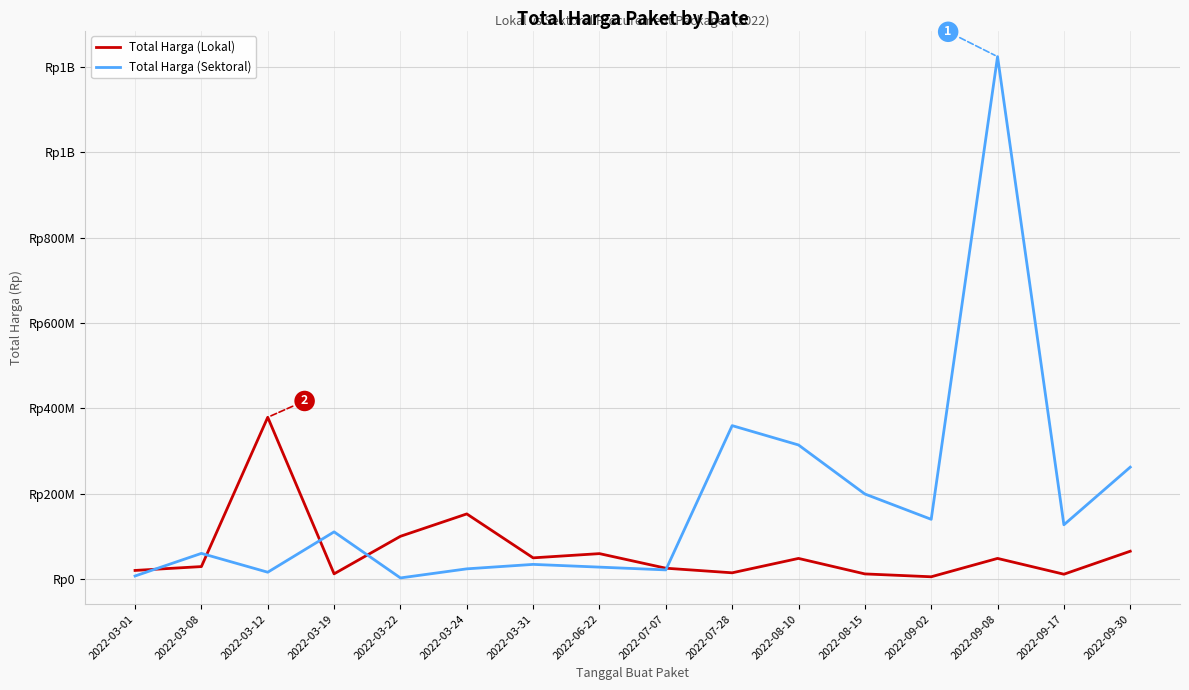

What are all the series names shown in the legend?

Total Harga (Lokal), Total Harga (Sektoral)